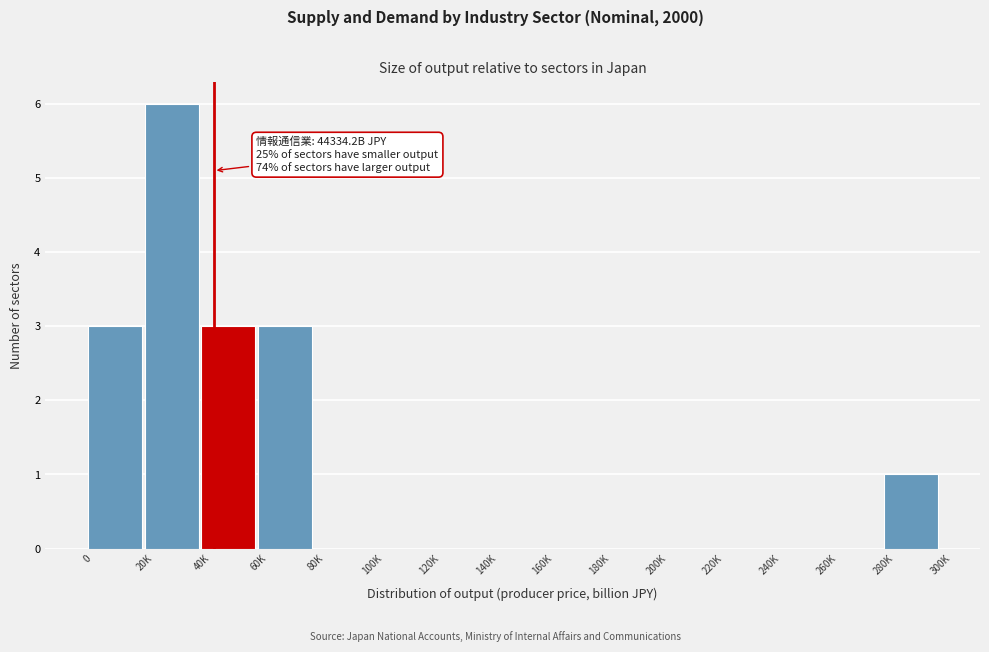

Reading left to right, what are all the values shown in this chart?

0=3	20K=6	40K=3	60K=3	80K=0	100K=0	120K=0	140K=0	160K=0	180K=0	200K=0	220K=0	240K=0	260K=0	280K=1